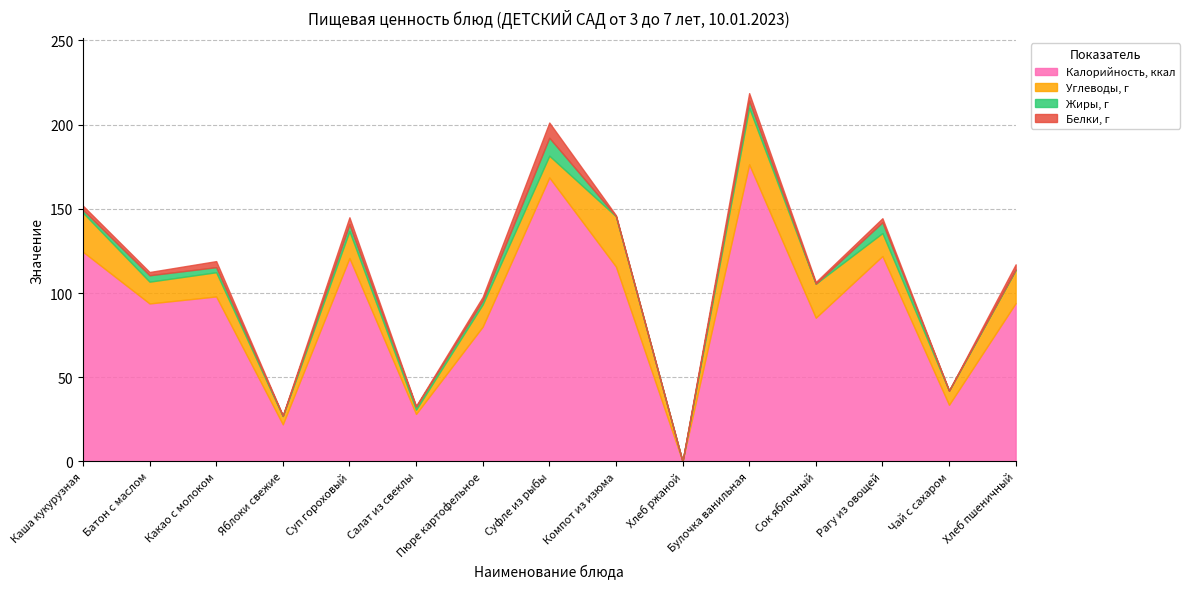

What is the value of the Калорийность, ккал point at the 9th from the left?

115.8